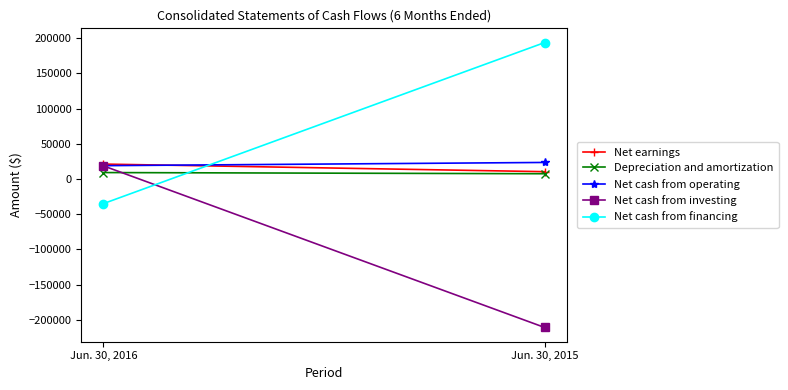

Is it true that Net earnings equals 21279 at Jun. 30, 2016?

True